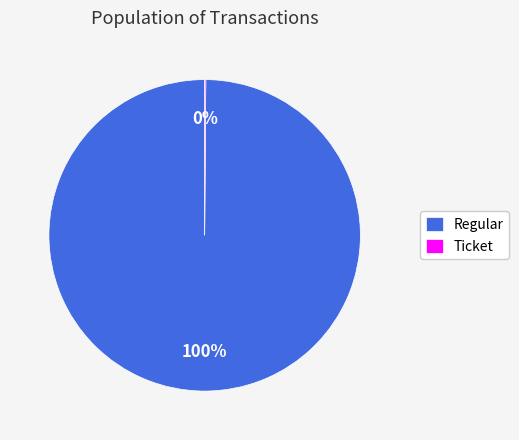

To the nearest percent, what portion does Regular represent?

100%